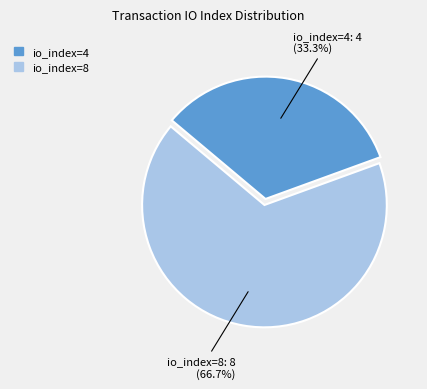

Rank the categories by value from highest to lowest.

io_index=8, io_index=4